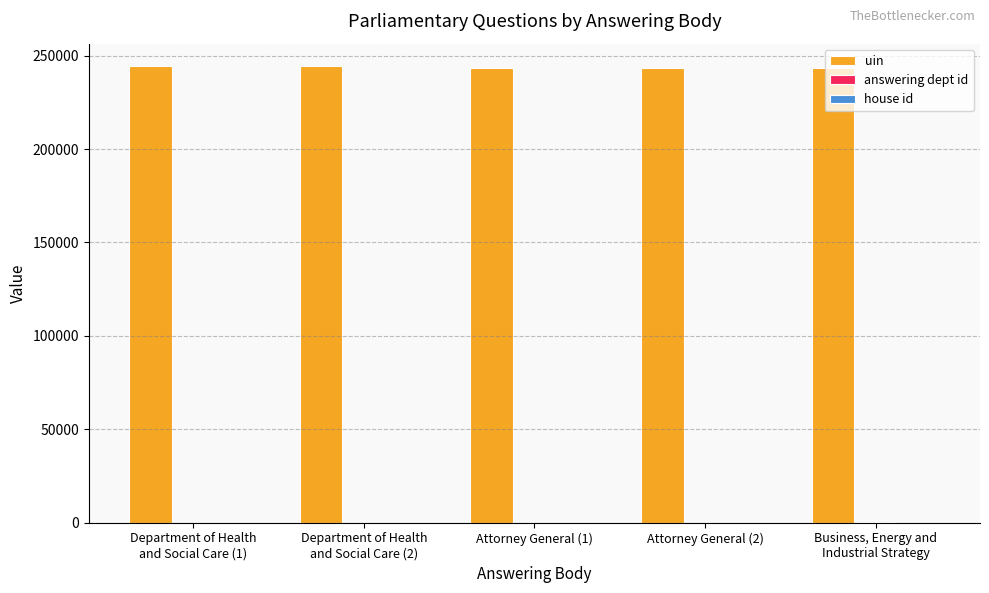

Which series has the largest total across all categories?

uin